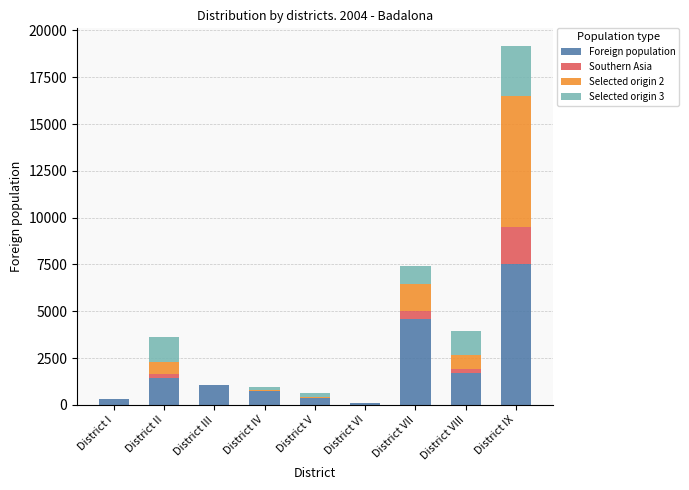

Is it true that Foreign population equals 586 at District VIII?

False